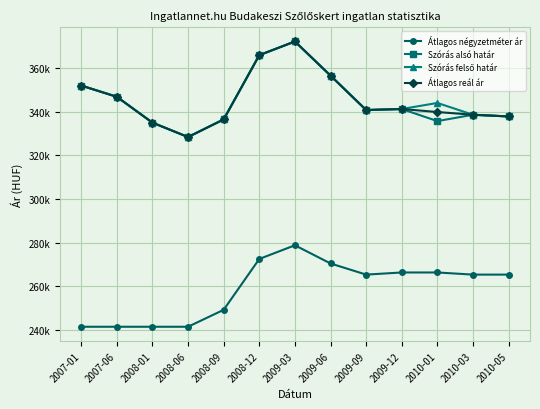

At which category does Átlagos négyzetméter ár reach its first local valley?

2009-09